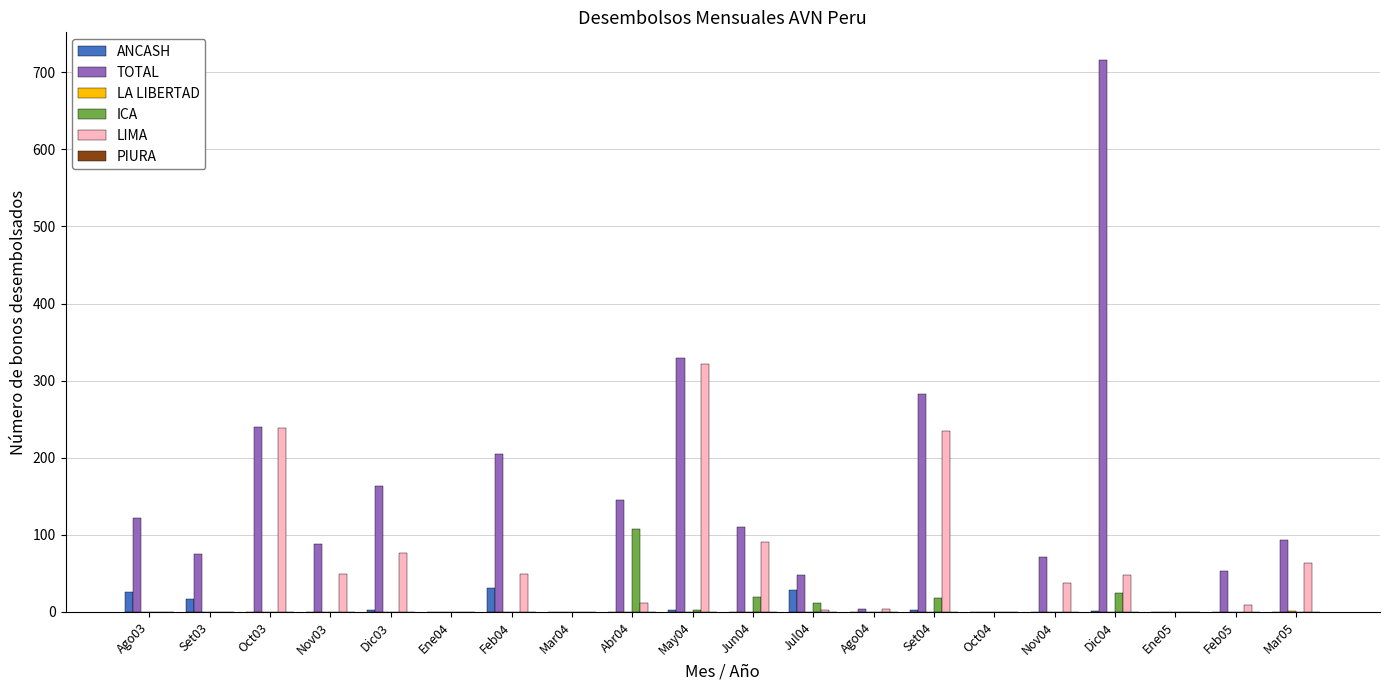

Which series has the largest total across all categories?

TOTAL